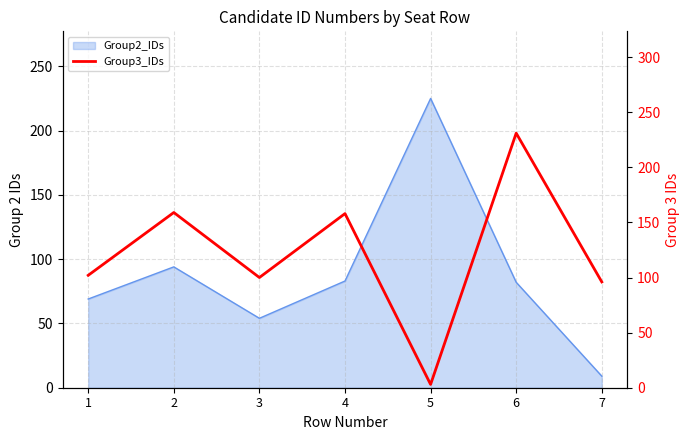

What is the value of the 4th point from the left?

158